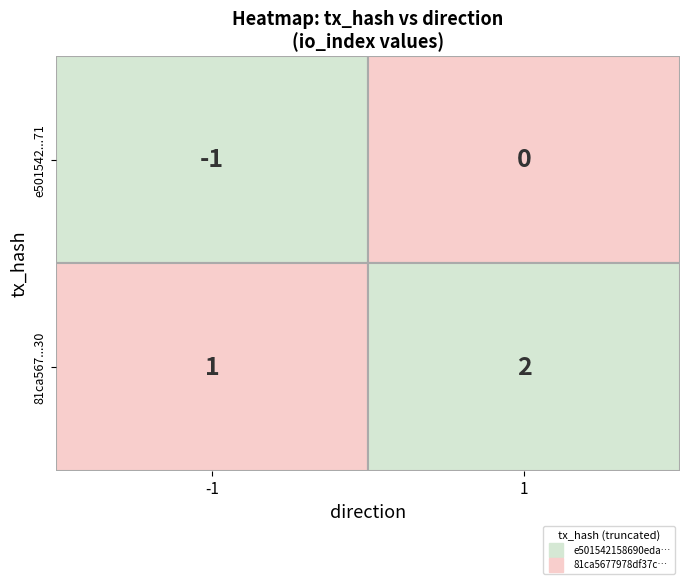

True or false: 81ca5677978df37c690aca9601deac739a38430 has a value of 3 at 1.

False